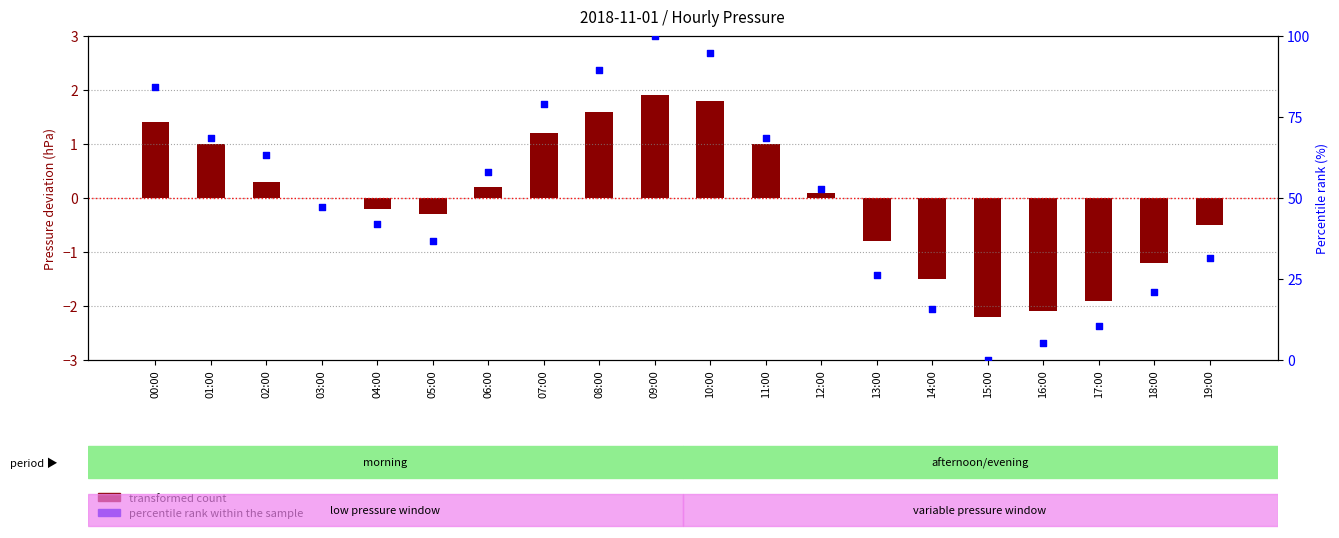

Which series reaches the maximum Y coordinate?

percentile rank within the sample